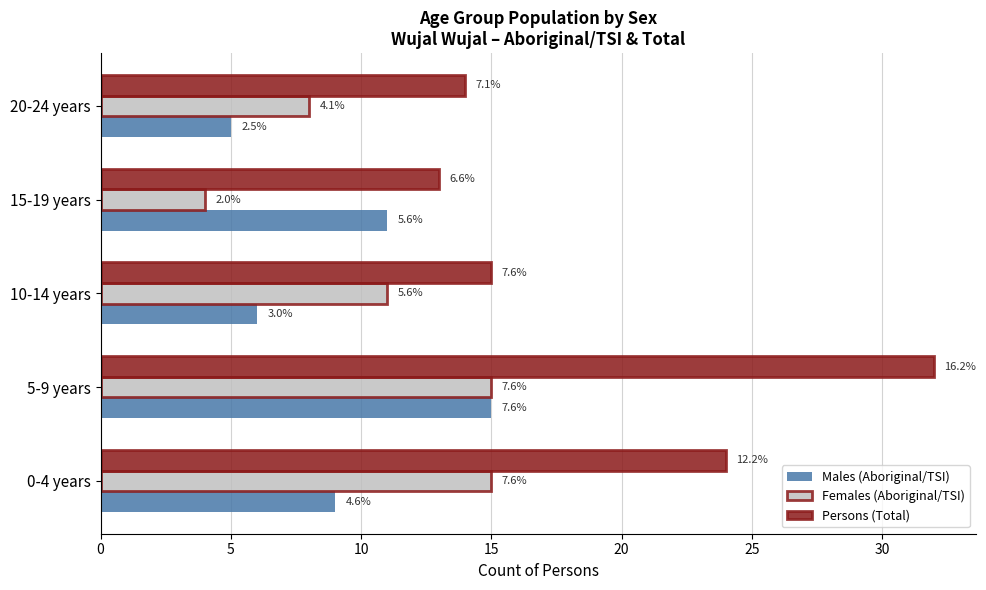

What are all the series names shown in the legend?

Males (Aboriginal/TSI), Females (Aboriginal/TSI), Persons (Total)